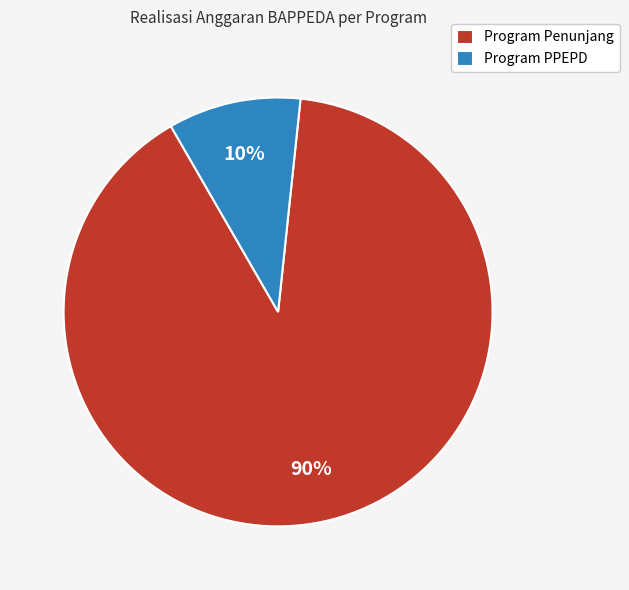

Combined, do Program PPEPD and Program Penunjang account for over 50%?

Yes